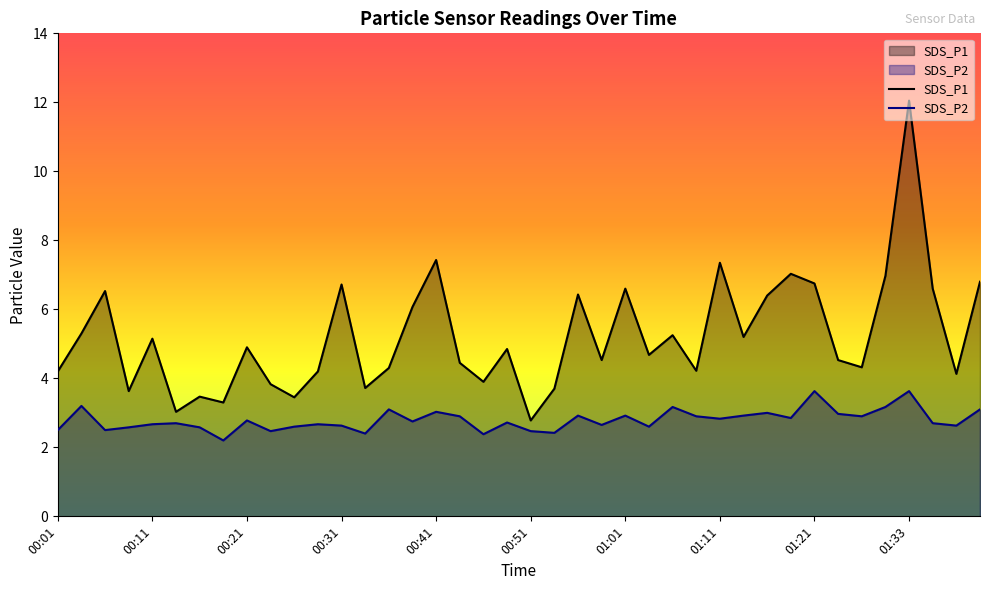

What is the smallest value displayed?

2.2